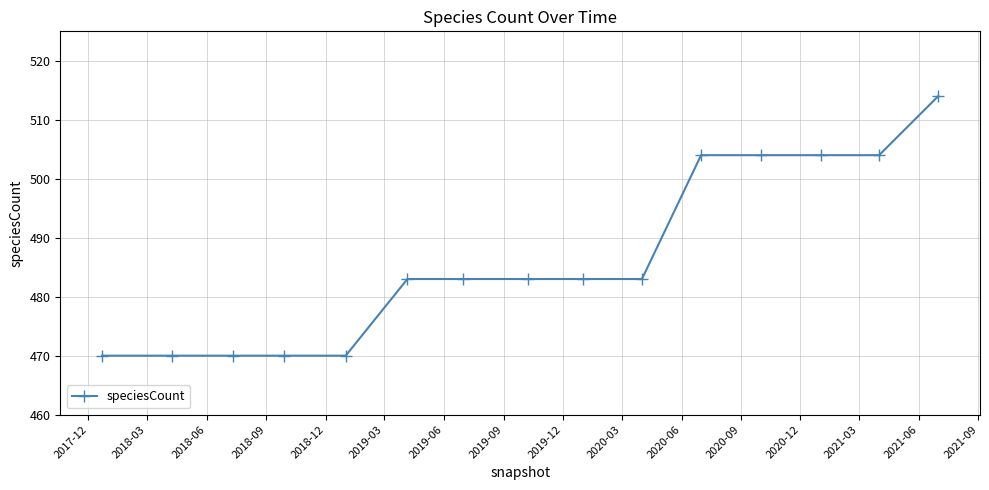

How many lines are shown in the chart?

1